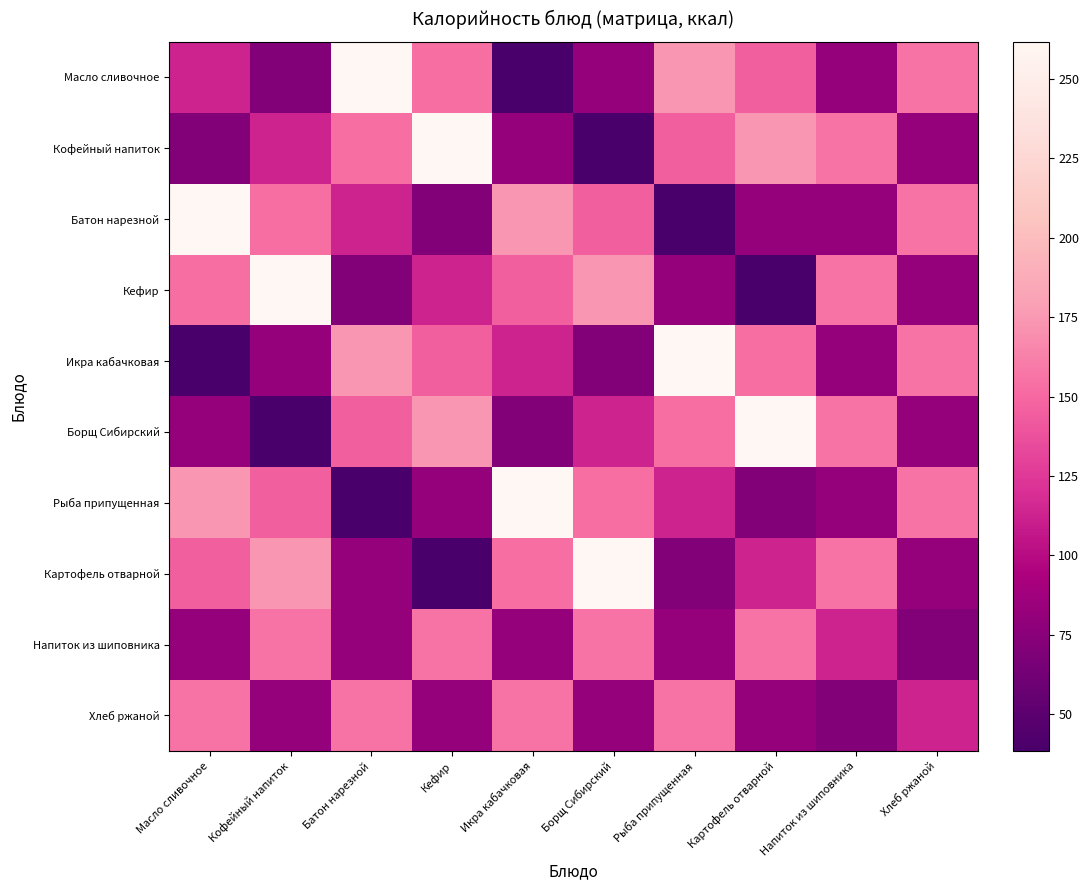

What is the spread (max minus min) of values at Хлеб ржаной?

85.0